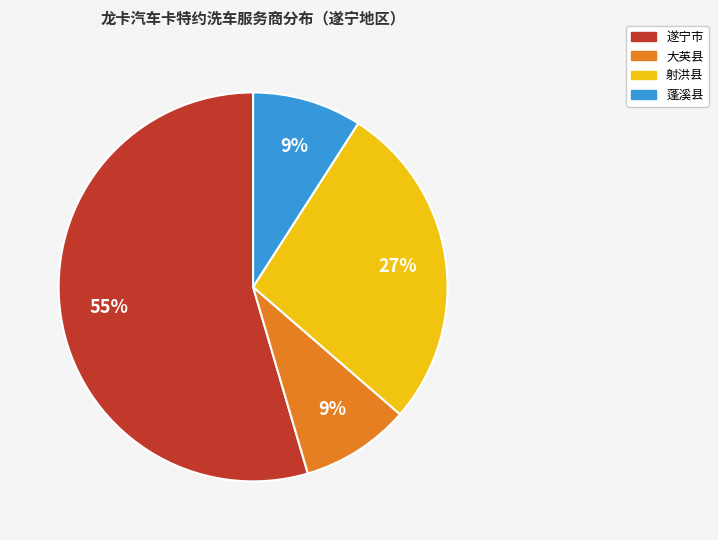

Which slice represents more than half of the pie?

遂宁市